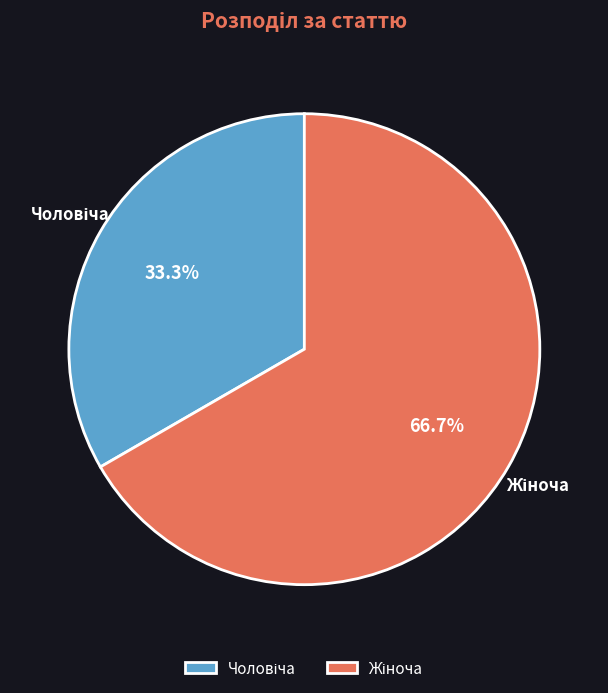

Does any single category account for the majority?

Yes